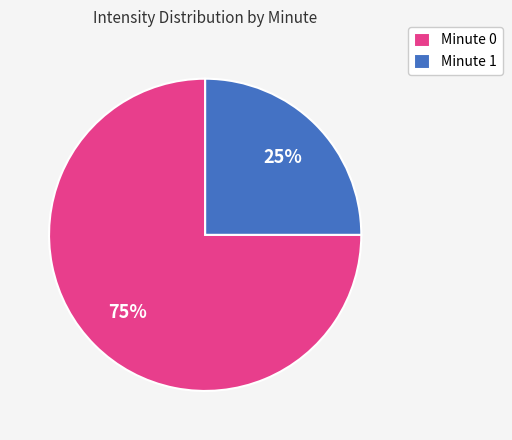

Is it true that Minute 1 is 25% of the pie?

True